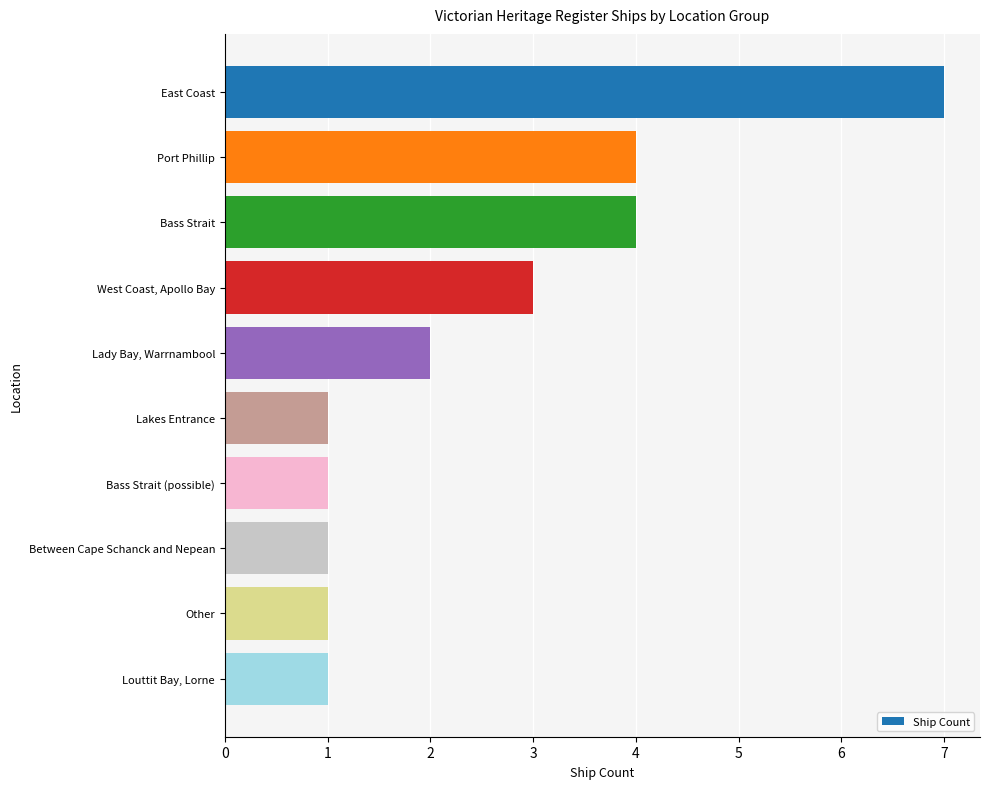

The value at Lakes Entrance is 0. True or false?

False